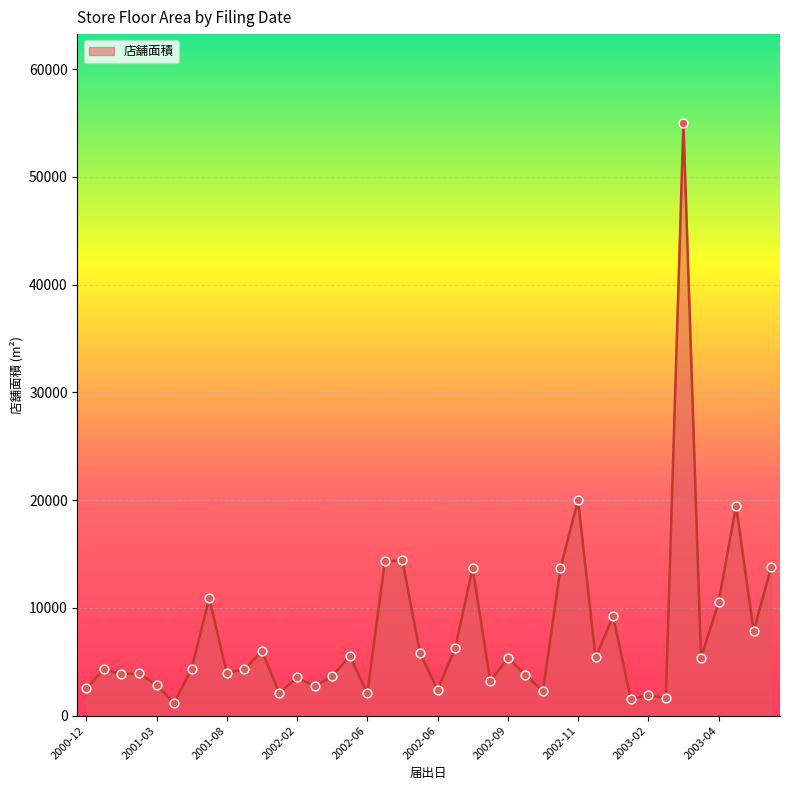

What is the maximum value shown in the chart?

55000